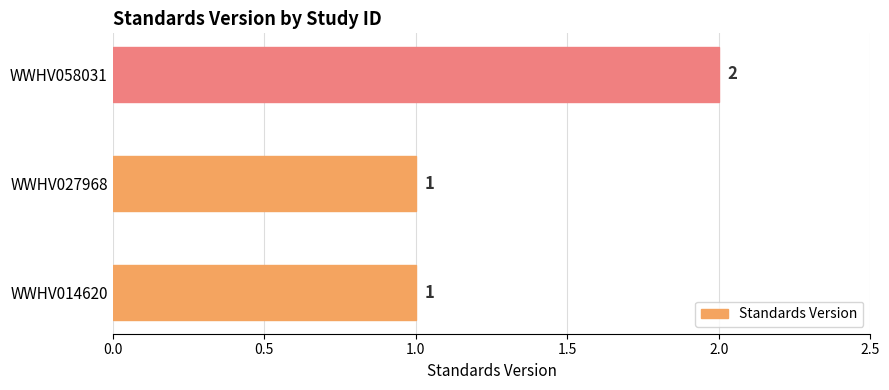

The value at WWHV027968 is 1. True or false?

True